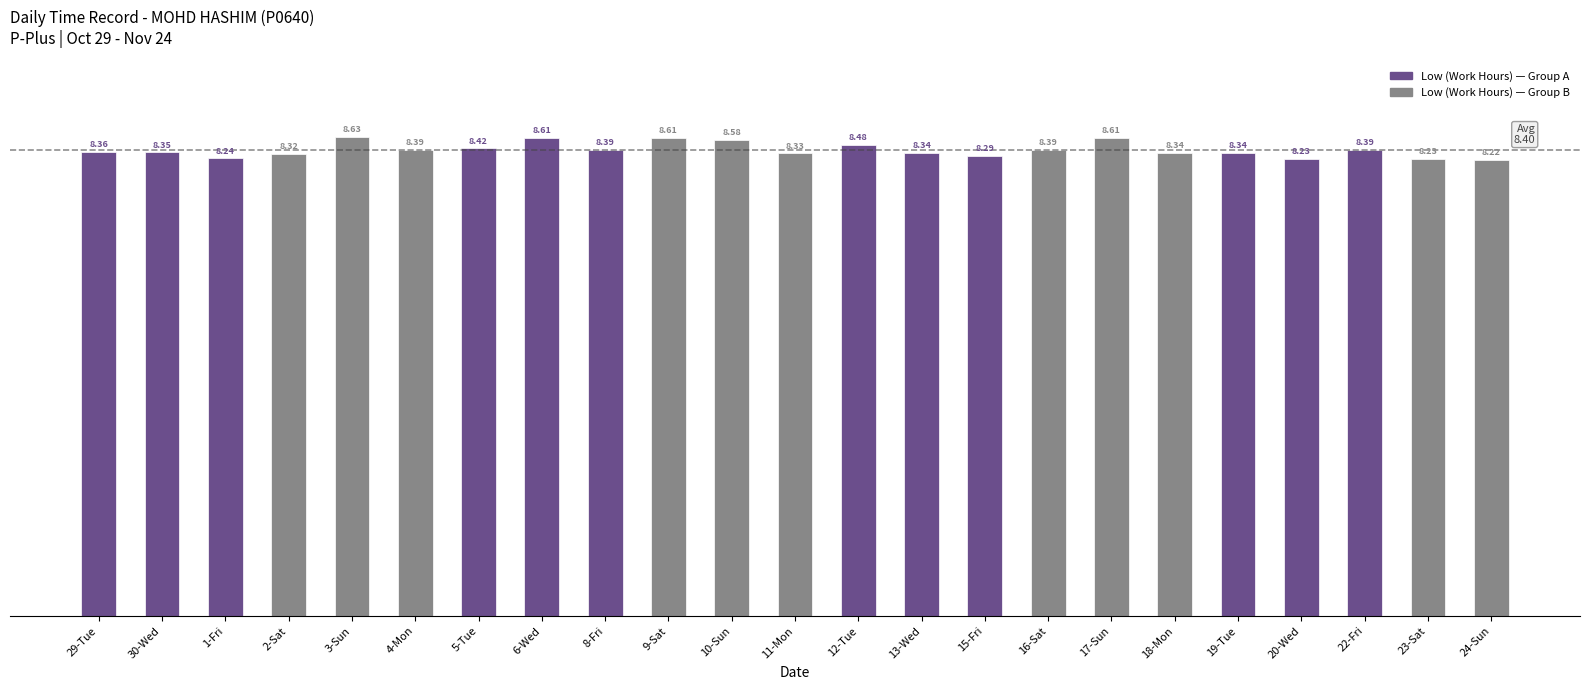

What position from the left is 2-Sat?

4